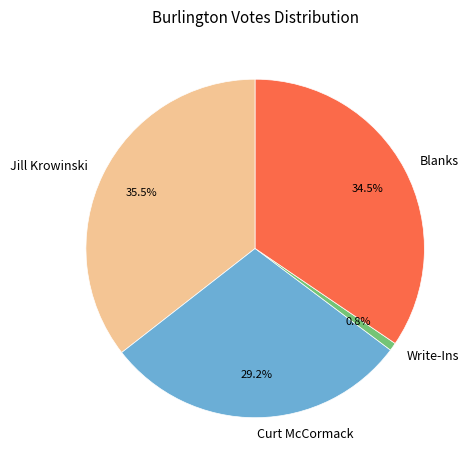

To the nearest percent, what is the combined percentage of Blanks and Jill Krowinski?

70%